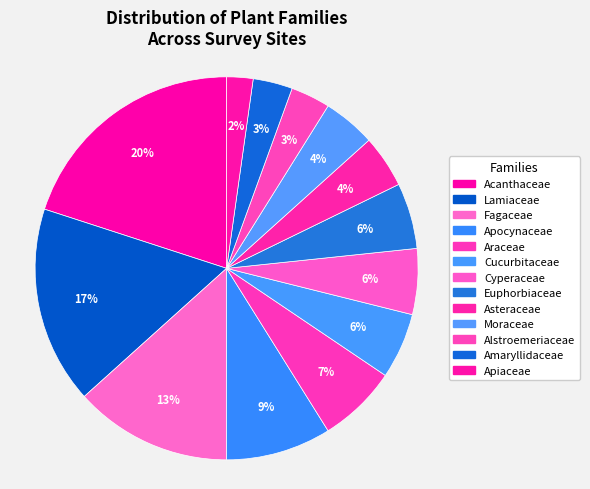

To the nearest percent, what is the combined percentage of Fagaceae and Araceae?

20%